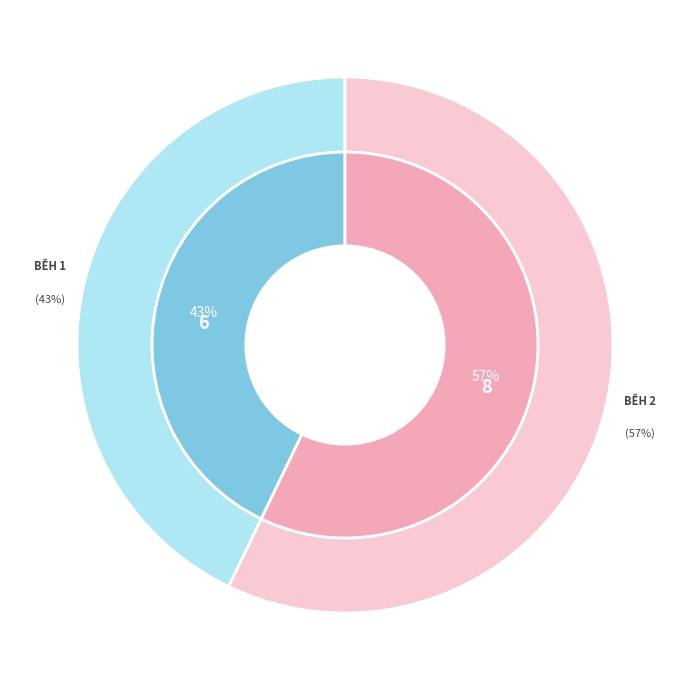

Is Běh 1 the majority of the pie?

No